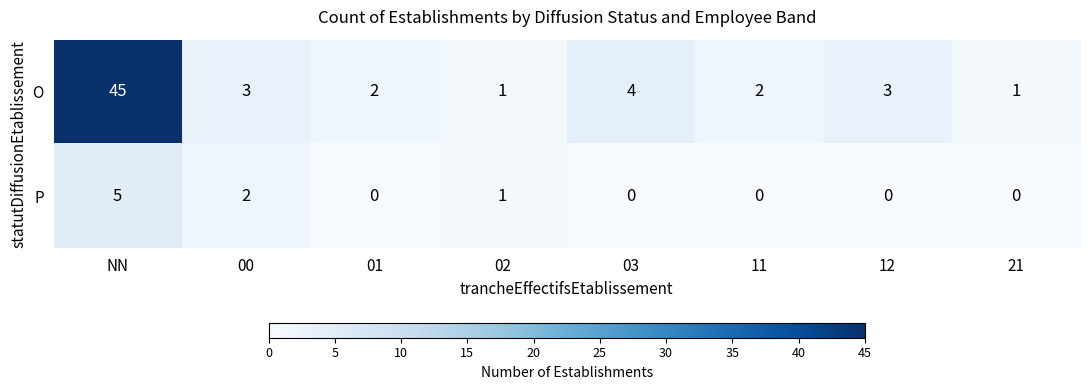

Count the number of categories in the chart.

8